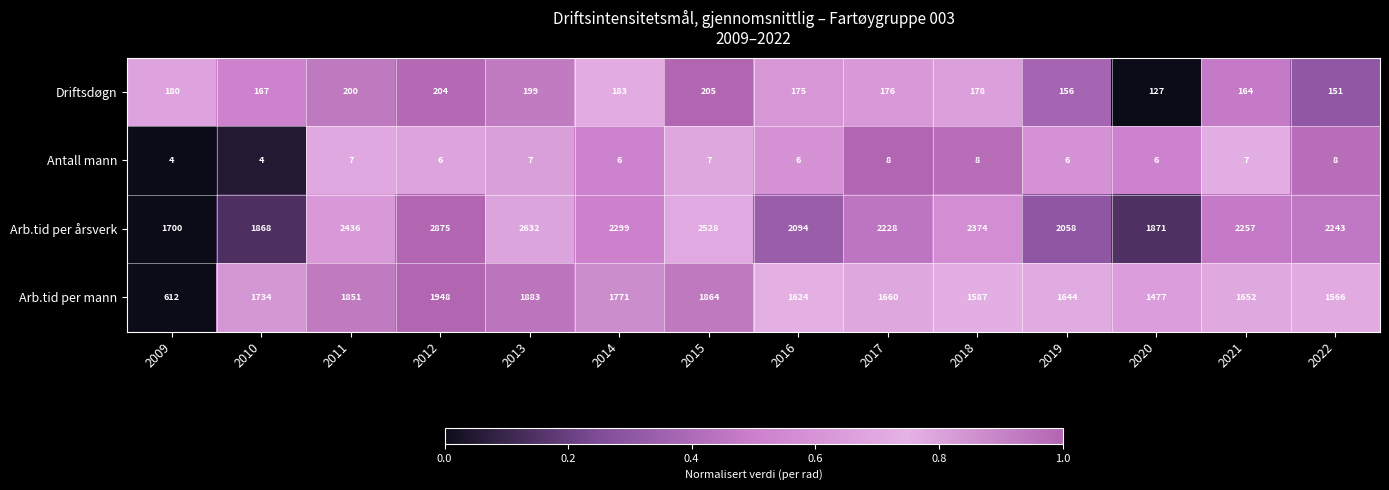

Count the number of data series in this chart.

4